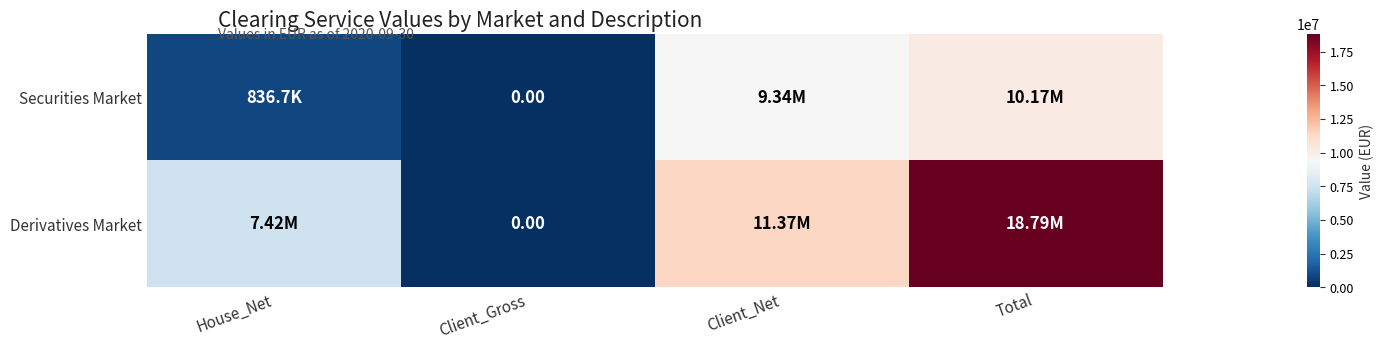

Rank the series by their maximum value, from lowest to highest.

Securities Market, Derivatives Market